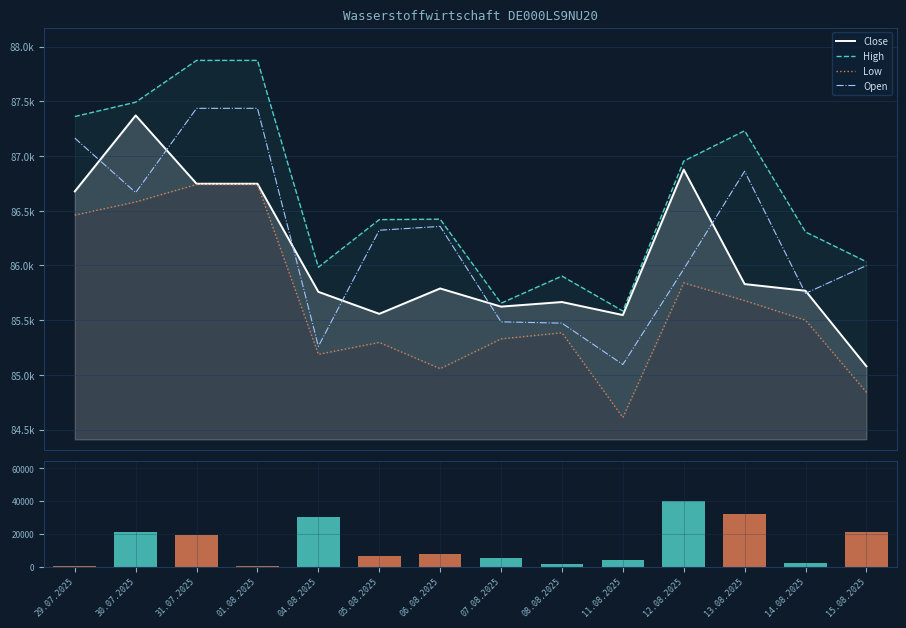

How many values in the High series exceed 86423?

6